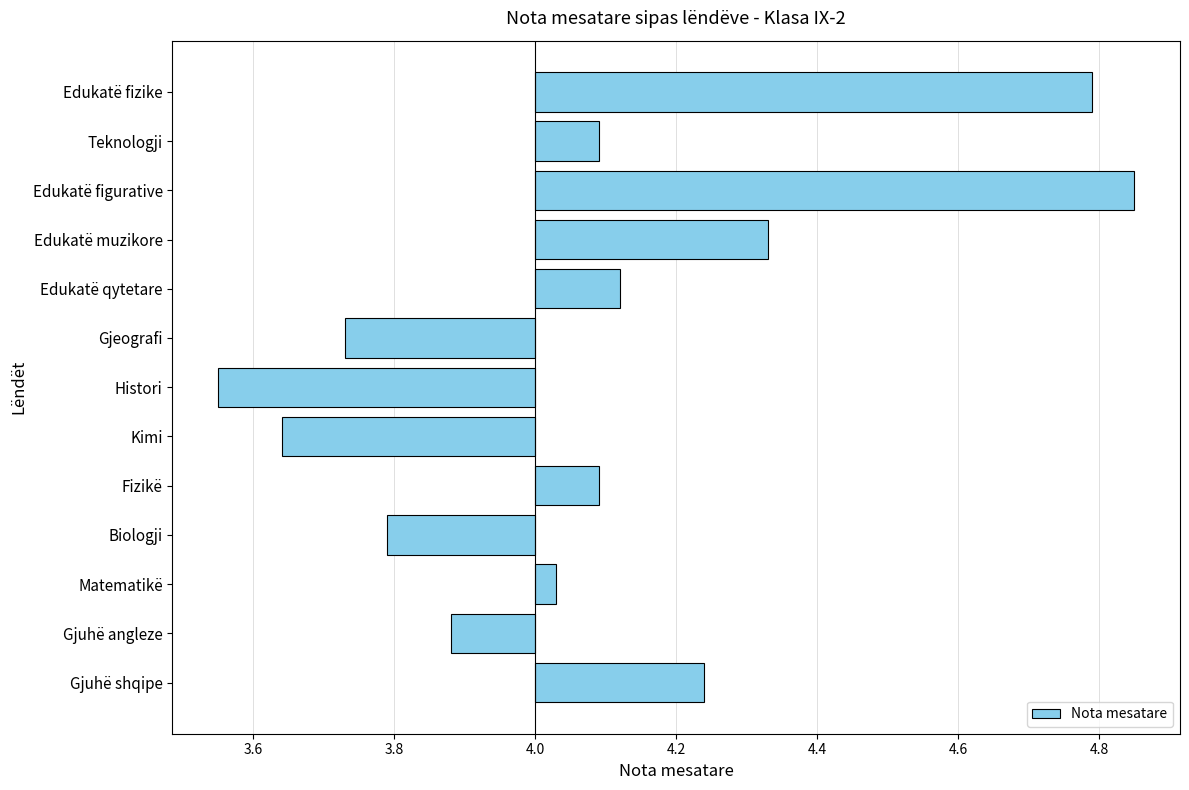

What is the minimum value shown in the chart?

-0.5